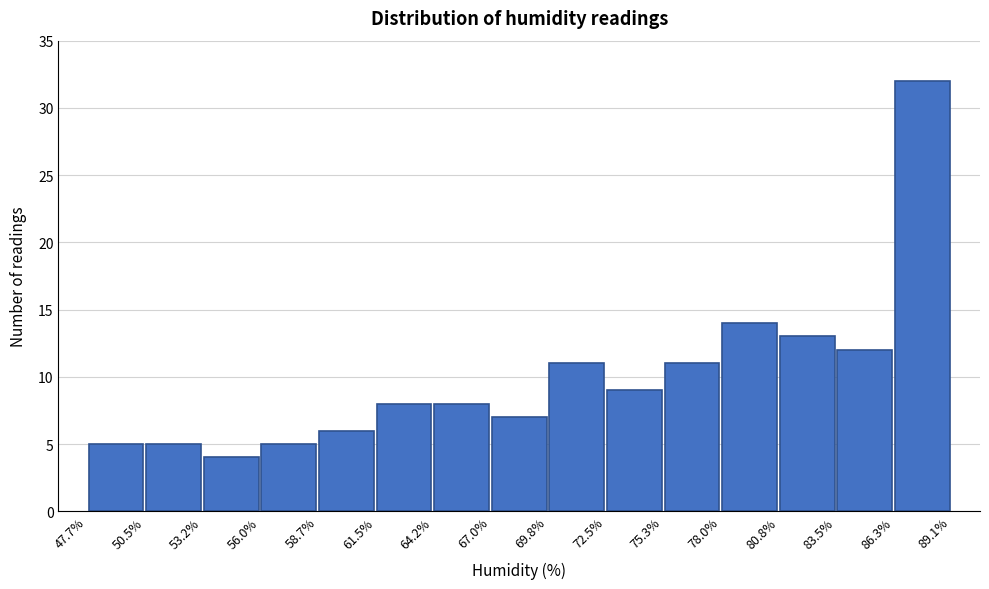

Over which range of the x-axis is the bar tallest?

86.3% to 89.1%